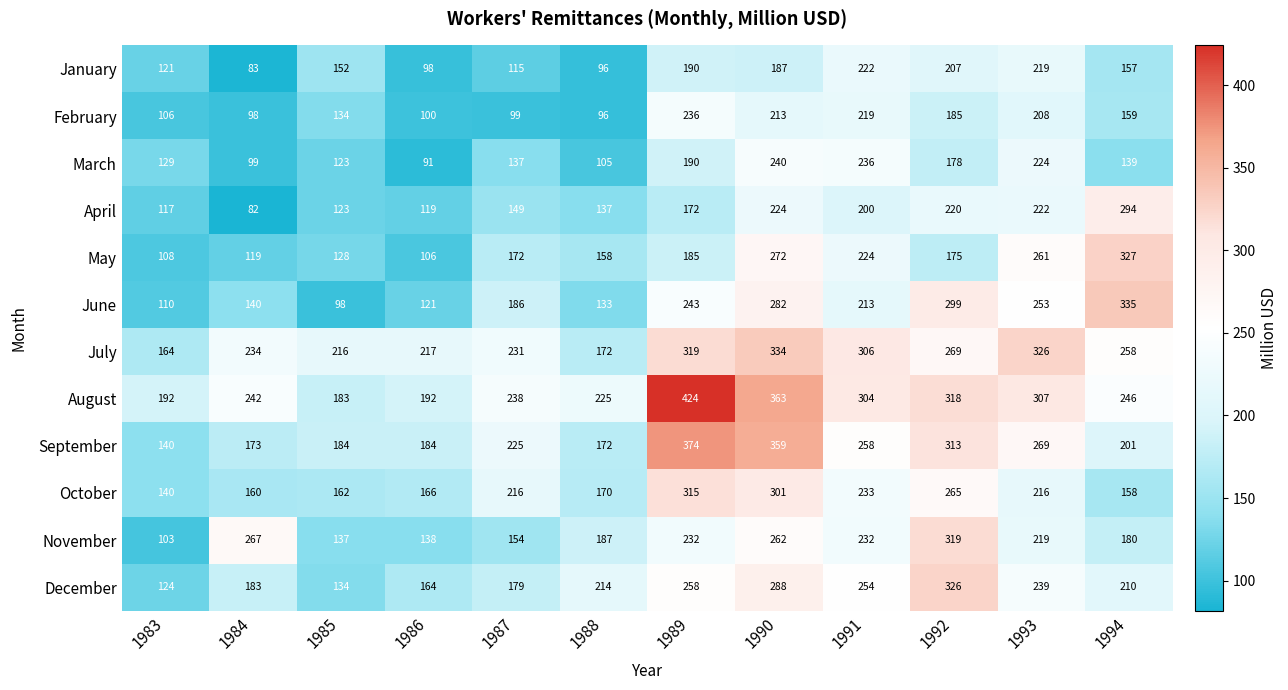

True or false: January has a value of 43 at 1992.

False